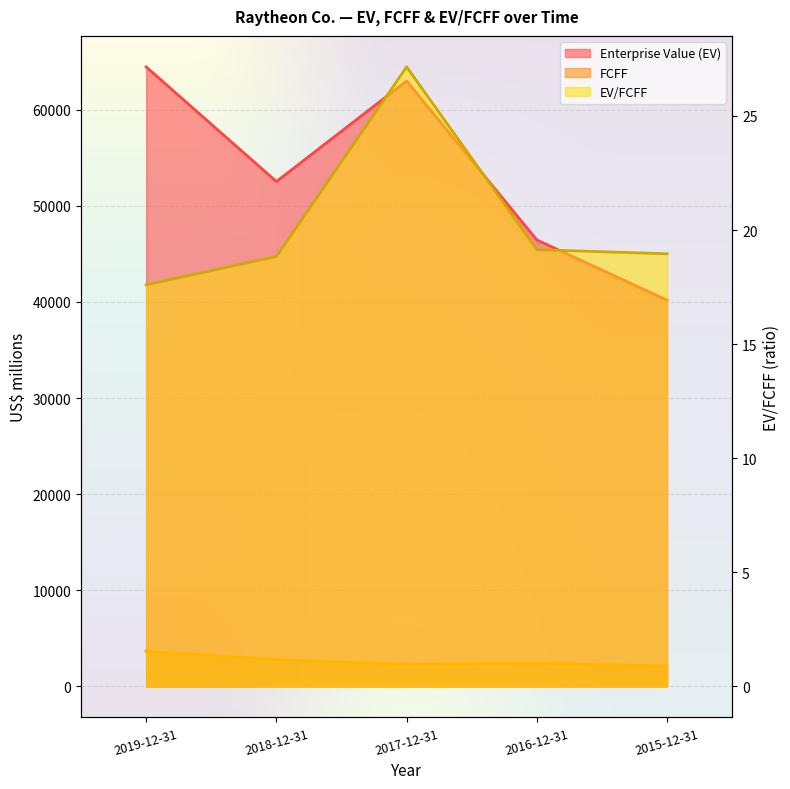

What is the sum of the EV/FCFF values at 2019-12-31 and 2017-12-31?

44.8